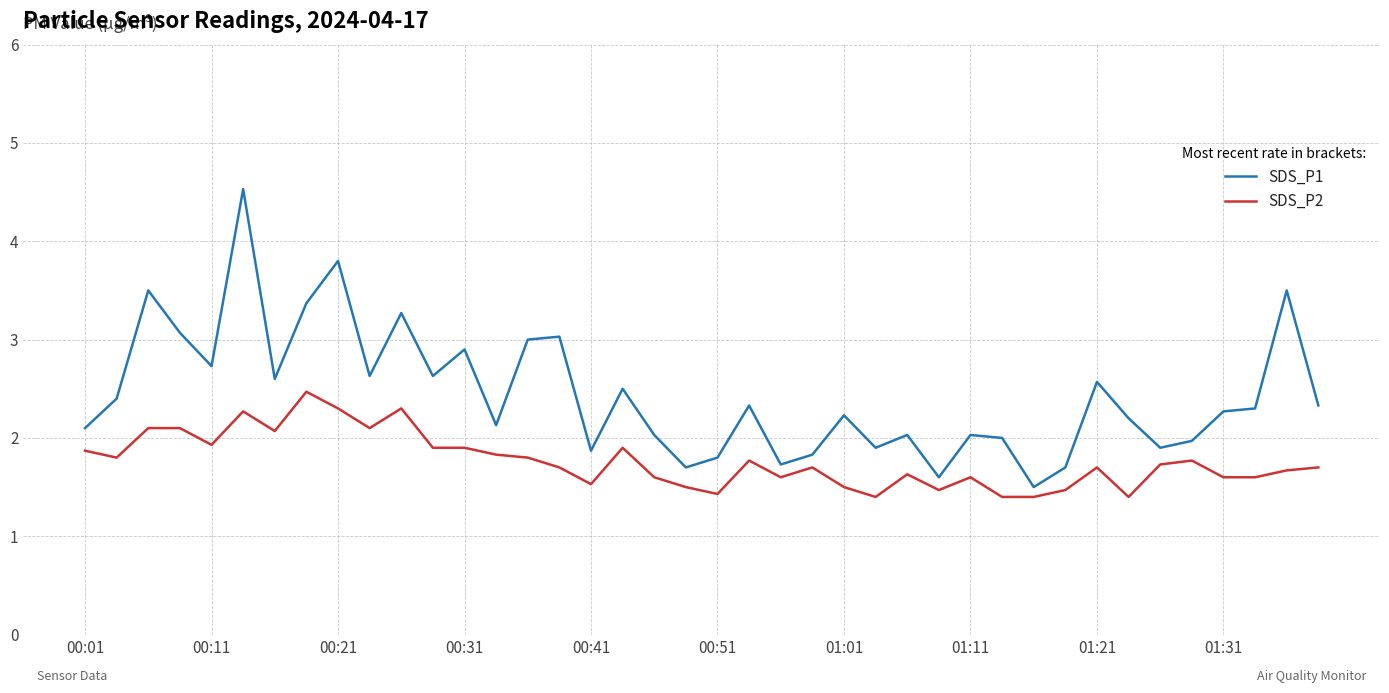

Which series has the largest total across all categories?

SDS_P1